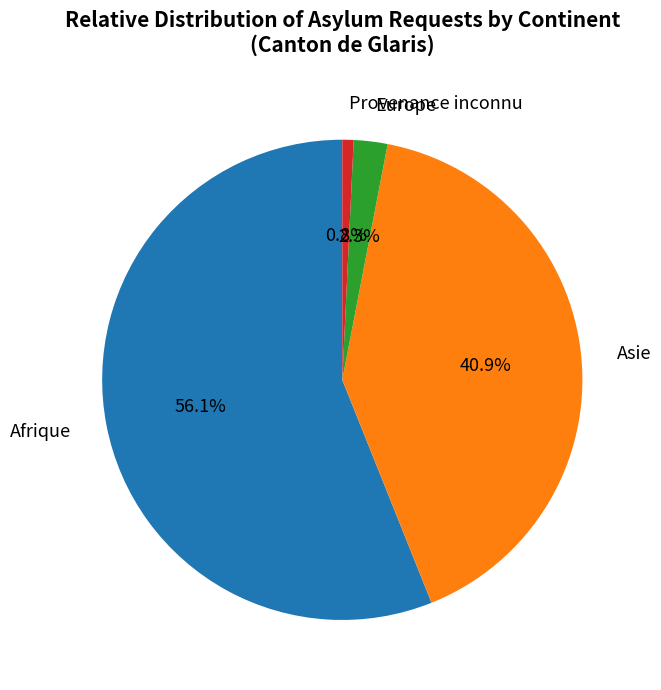

To the nearest percent, what percentage of the pie is Asie?

41%